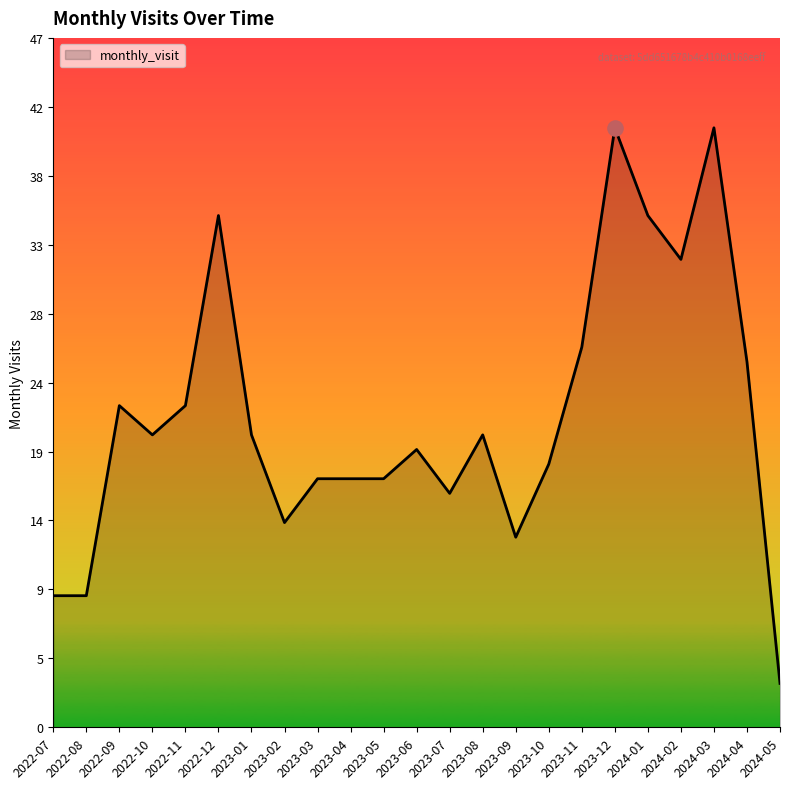

Approximately how many times larger is the value at 2022-12 compared to 2023-09?

2.7